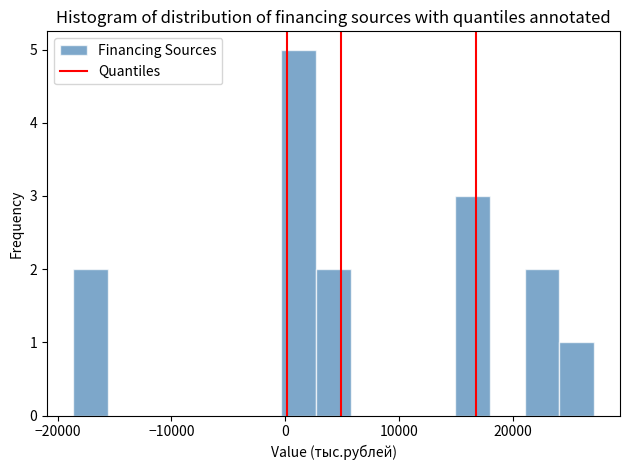

Around what value on the x-axis is the tallest bar? Give the approximate position of its centre, as read against the axis.

1000